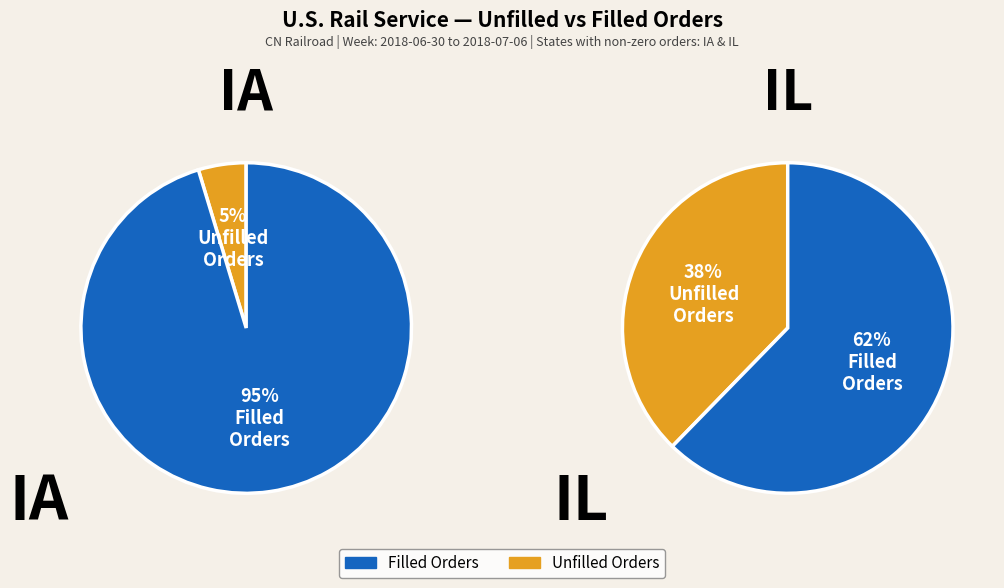

Is there any slice that represents more than half of the pie?

Yes